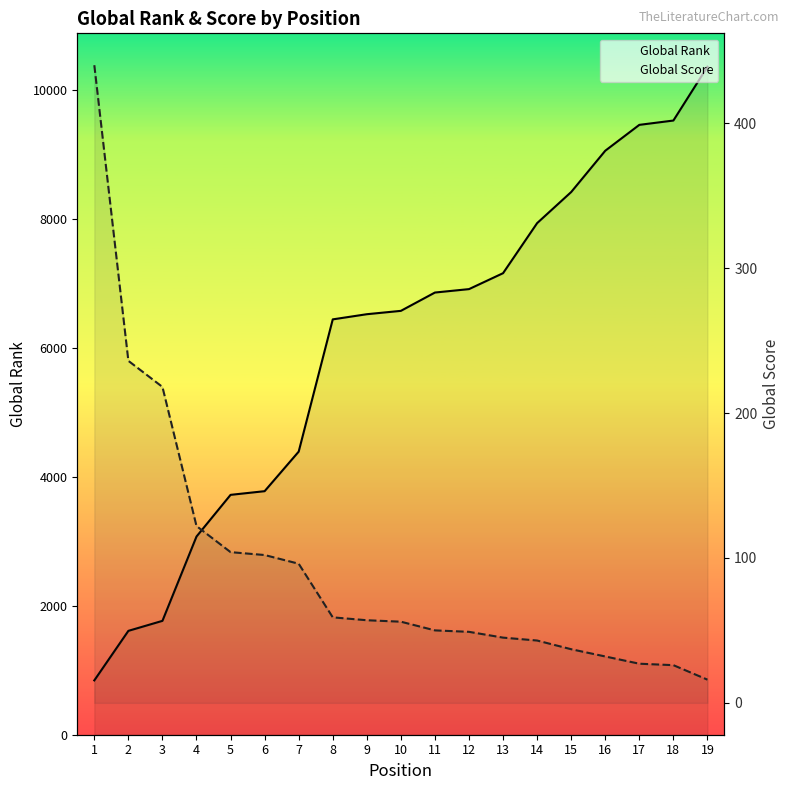

True or false: Global Rank and Global Score cross at least once.

False